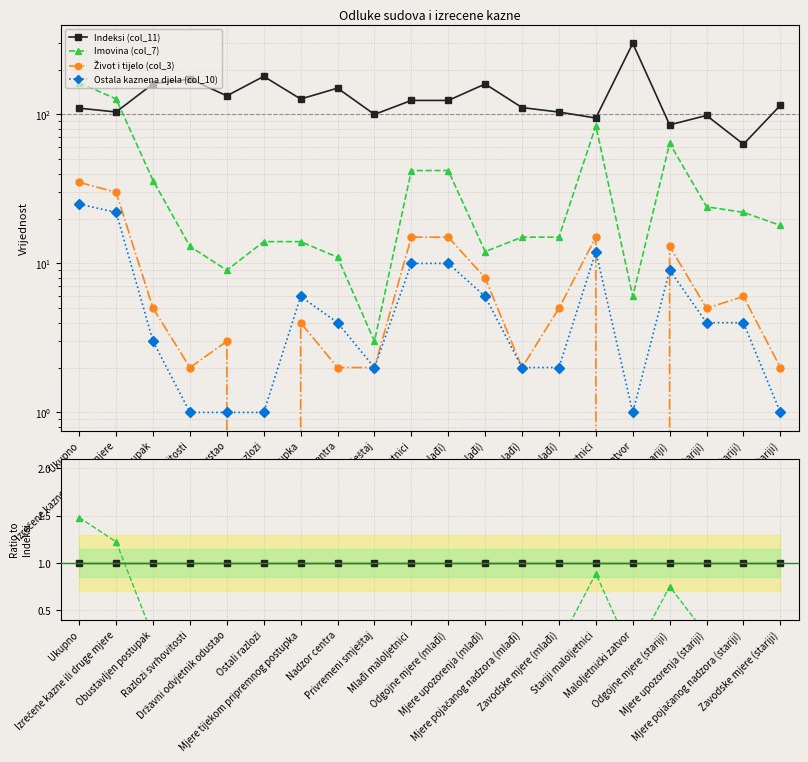

Reading left to right, extract all data points from this chart.

Indeksi (col_11): 1.0	1.0	1.0	1.0	1.0	1.0	1.0	1.0	1.0	1.0	1.0	1.0	1.0	1.0	1.0	1.0	1.0	1.0	1.0	1.0
Imovina (col_7): 1.5	1.2	0.2	0.1	0.1	0.1	0.1	0.1	0.0	0.3	0.3	0.1	0.1	0.1	0.9	0.0	0.8	0.2	0.3	0.2
Život i tijelo (col_3): 0.3	0.3	0.0	0.0	0.0	0.0	0.0	0.0	0.0	0.1	0.1	0.1	0.0	0.0	0.2	0.0	0.2	0.1	0.1	0.0
Ostala kaznena djela (col_10): 0.2	0.2	0.0	0.0	0.0	0.0	0.0	0.0	0.0	0.1	0.1	0.0	0.0	0.0	0.1	0.0	0.1	0.0	0.1	0.0